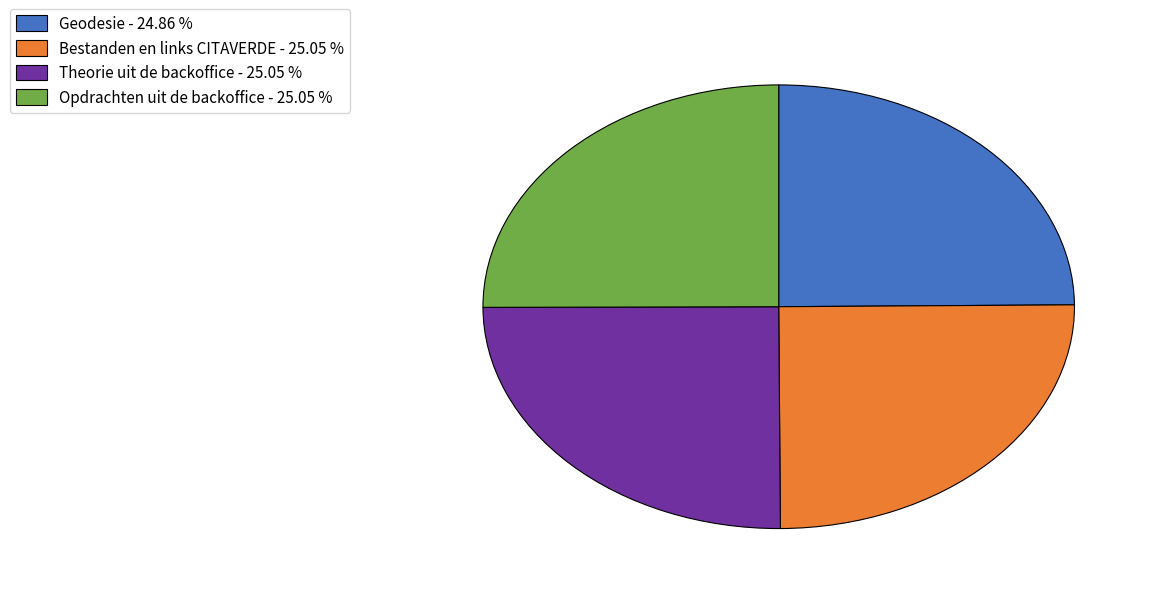

Is it true that Bestanden en links CITAVERDE is 11% of the pie?

False